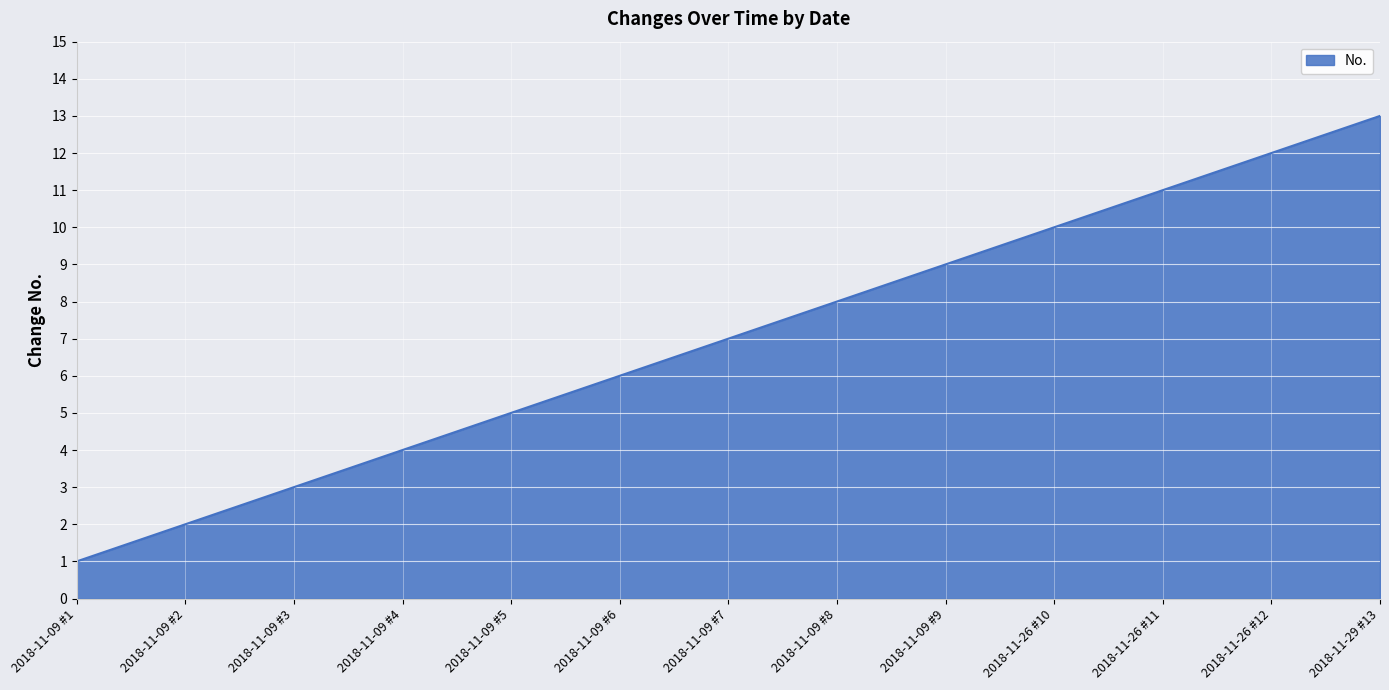

What is the difference between the maximum and second lowest values?

11